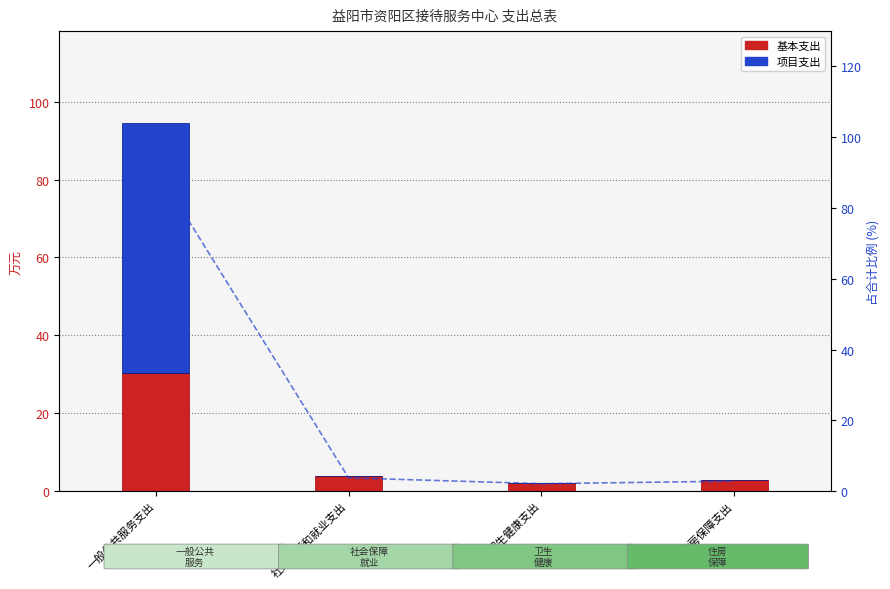

What is the label of the 1st bar from the left?

一般公共服务支出